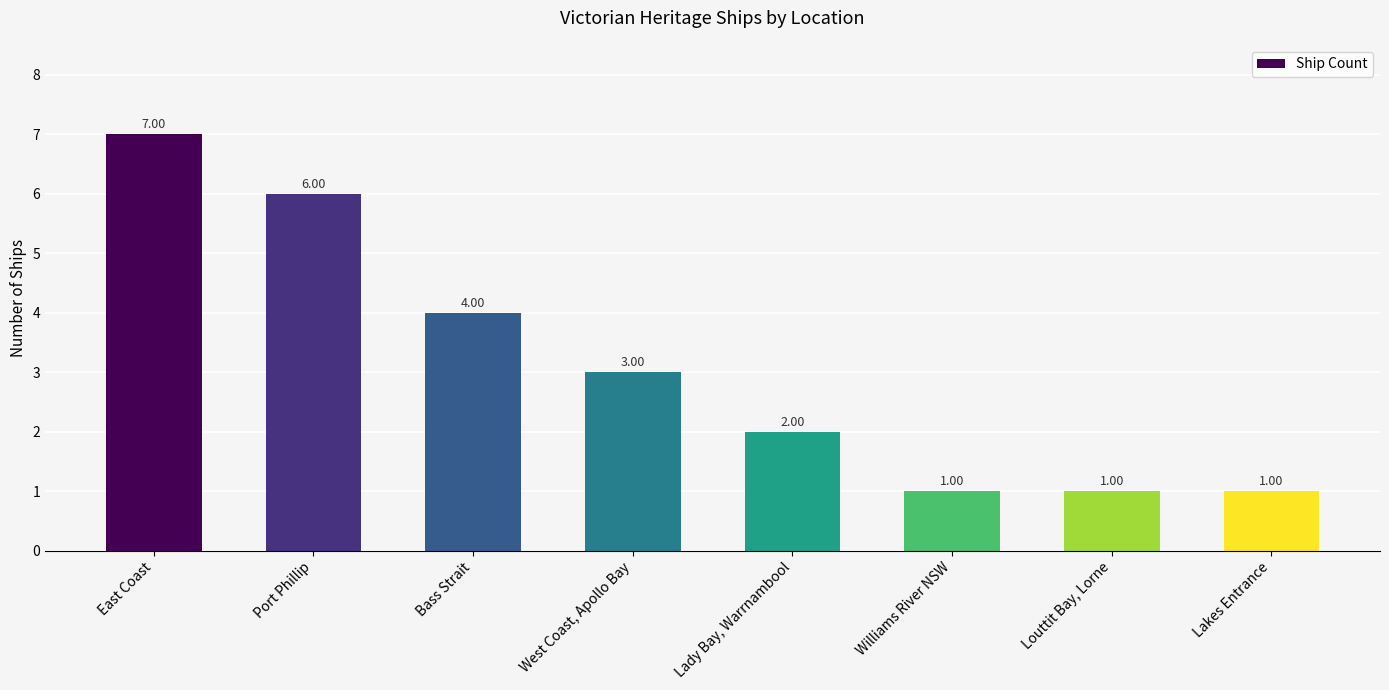

What is the smallest value displayed?

1